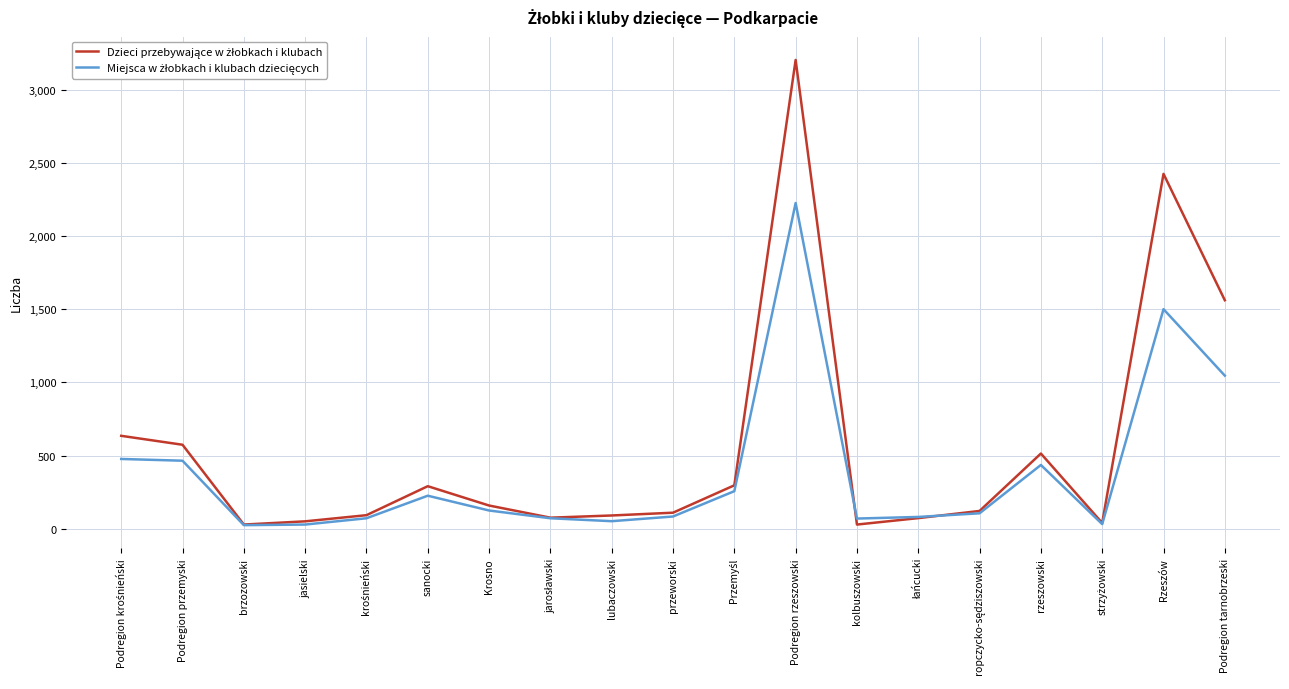

At which category is the sum across all series the highest?

Podregion rzeszowski